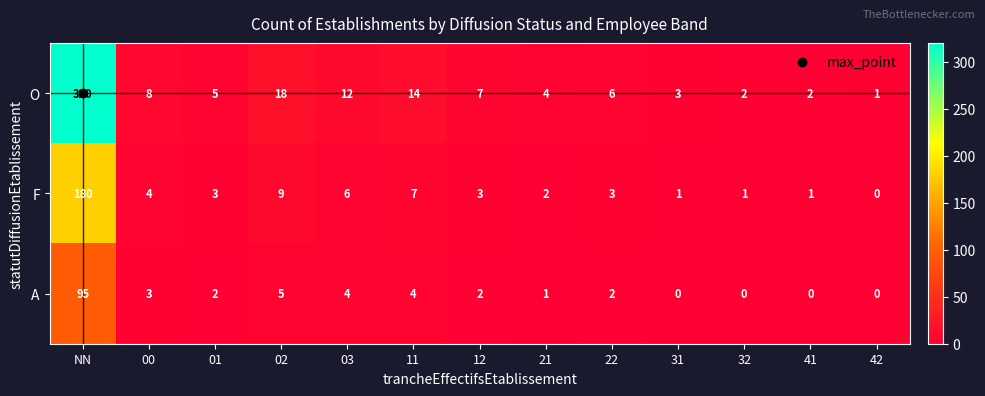

The O series shows 2 at 41. True or false?

True